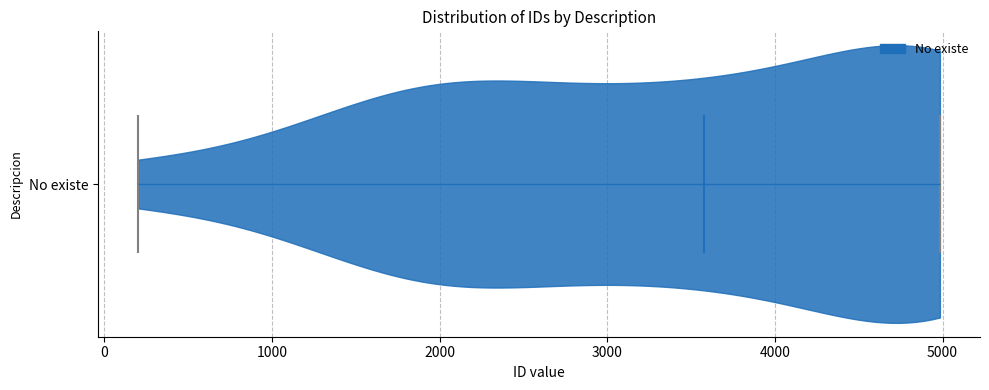

Where does the median line of the violin for No existe sit on the x-axis? The values are not printed on the chart, so give them approximately, as read against the axis.

3600